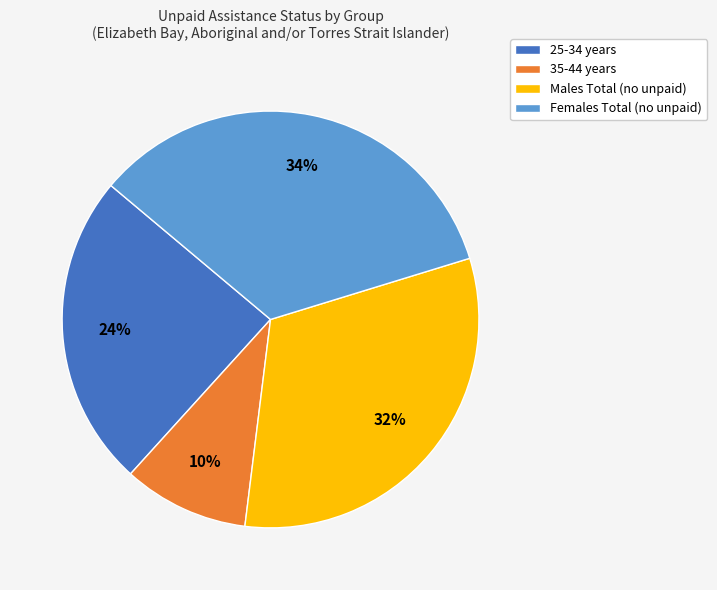

Which slice is the largest?

Females Total (no unpaid)